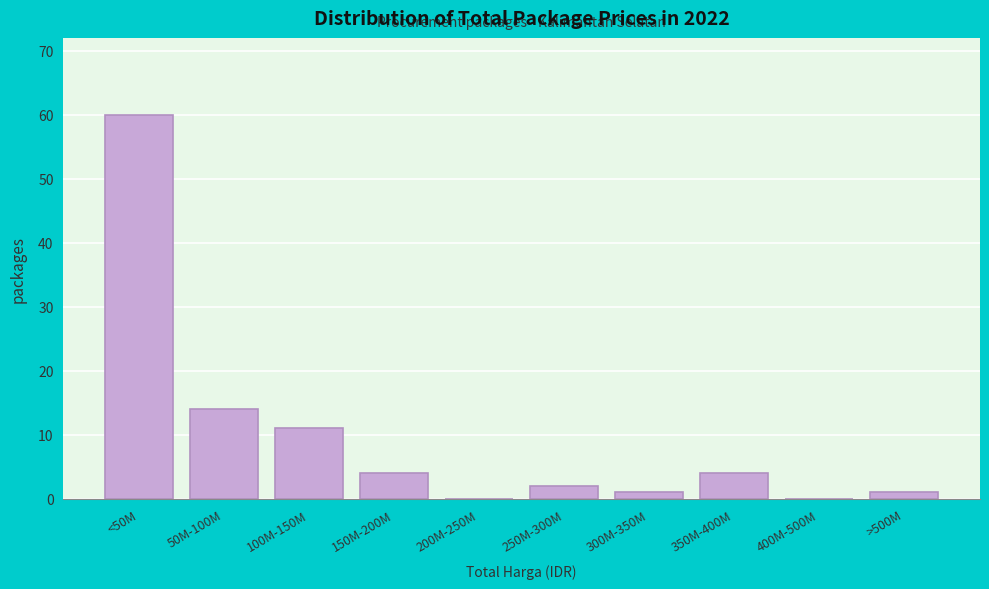

Reading left to right, list all the values displayed in this chart.

<50M=60	50M-100M=14	100M-150M=11	150M-200M=4	200M-250M=0	250M-300M=2	300M-350M=1	350M-400M=4	400M-500M=0	>500M=1